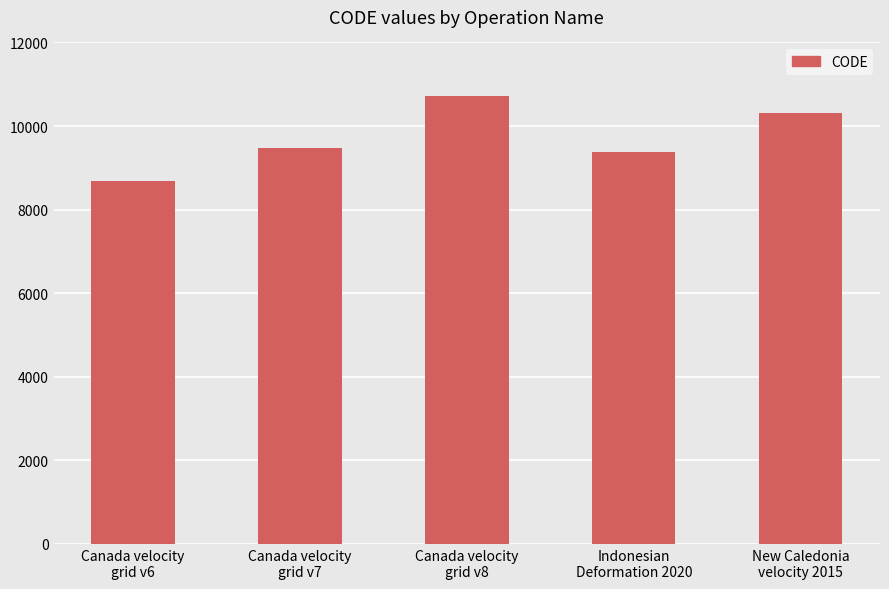

What is the difference between the maximum and second lowest values?

1332